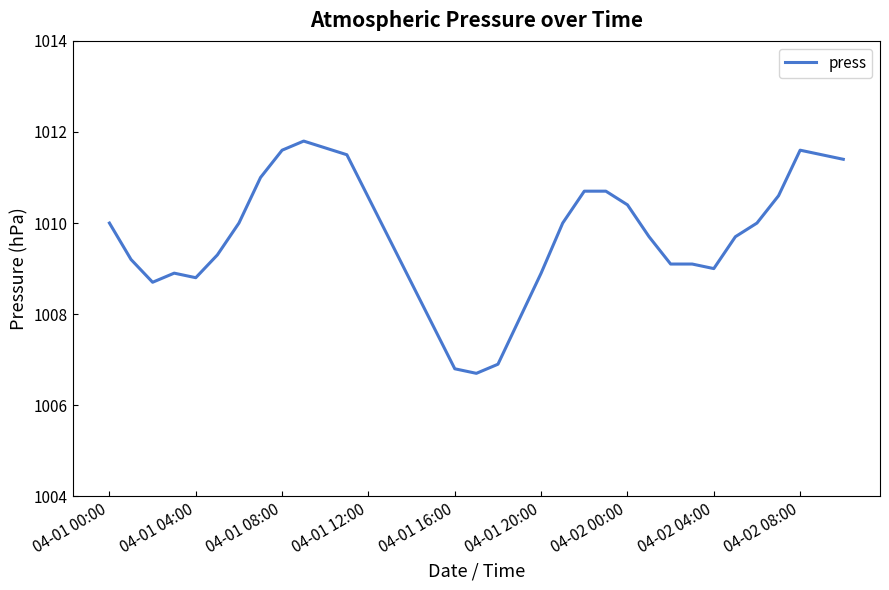

What is the greatest value displayed?

1011.8